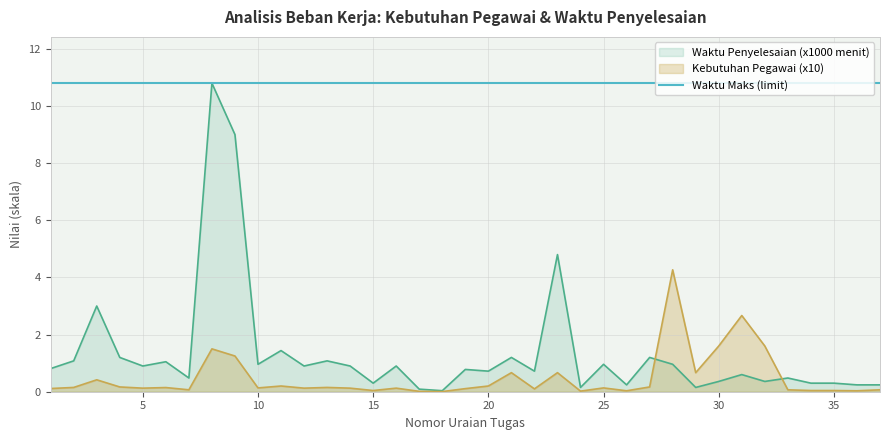

True or false: KEBUTUHAN PEGAWAI has a value of 0.1 at 2.

False